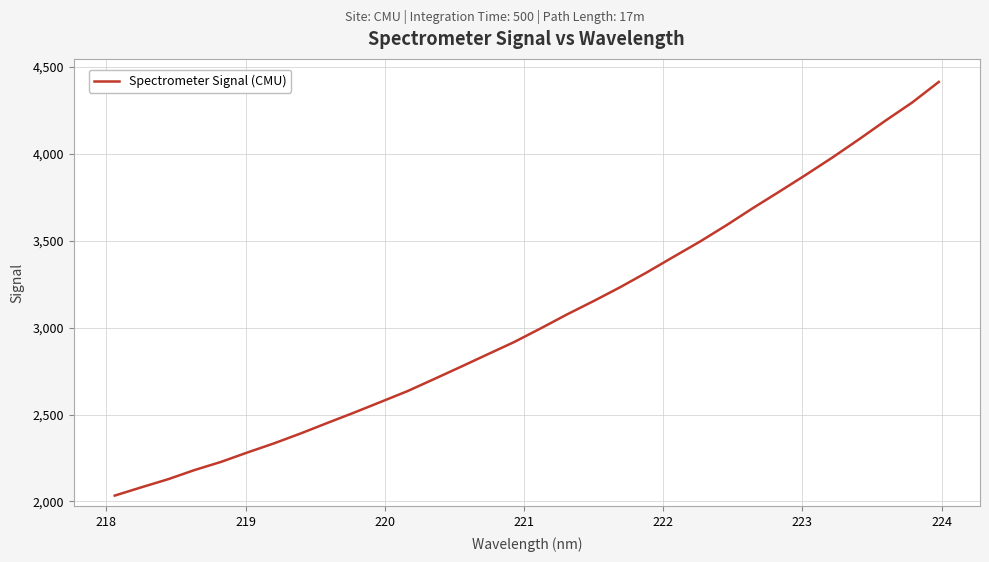

True or false: there are more than 0 points higher than both neighbors.

False